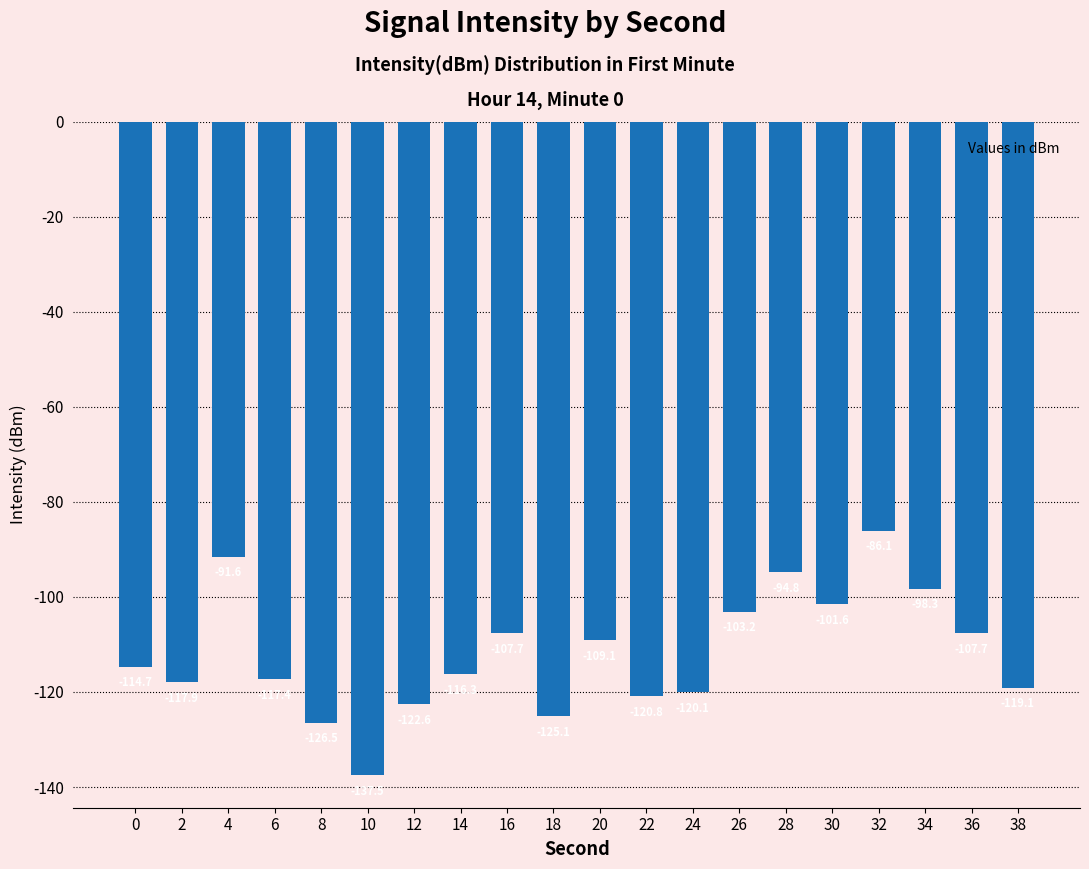

What is the difference between the maximum and second lowest values?

40.4